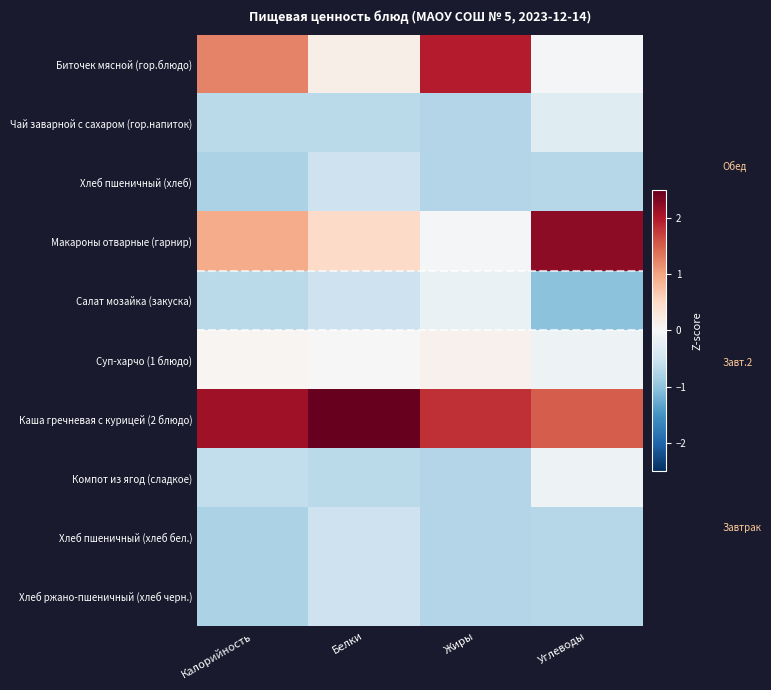

At which category does the chart reach its minimum across all series?

Углеводы